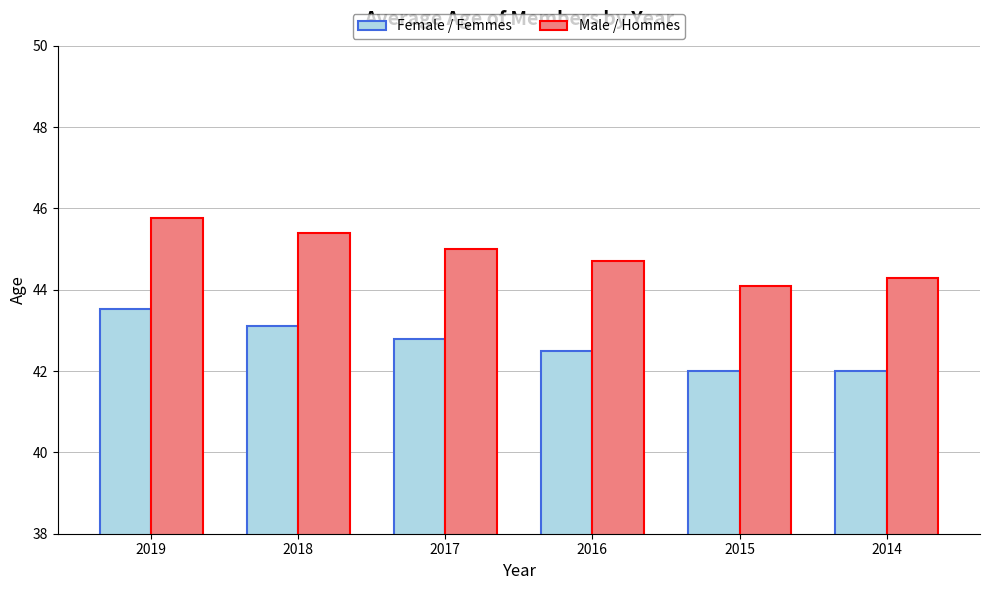

Rank the series by their average value, from highest to lowest.

Male / Hommes, Female / Femmes